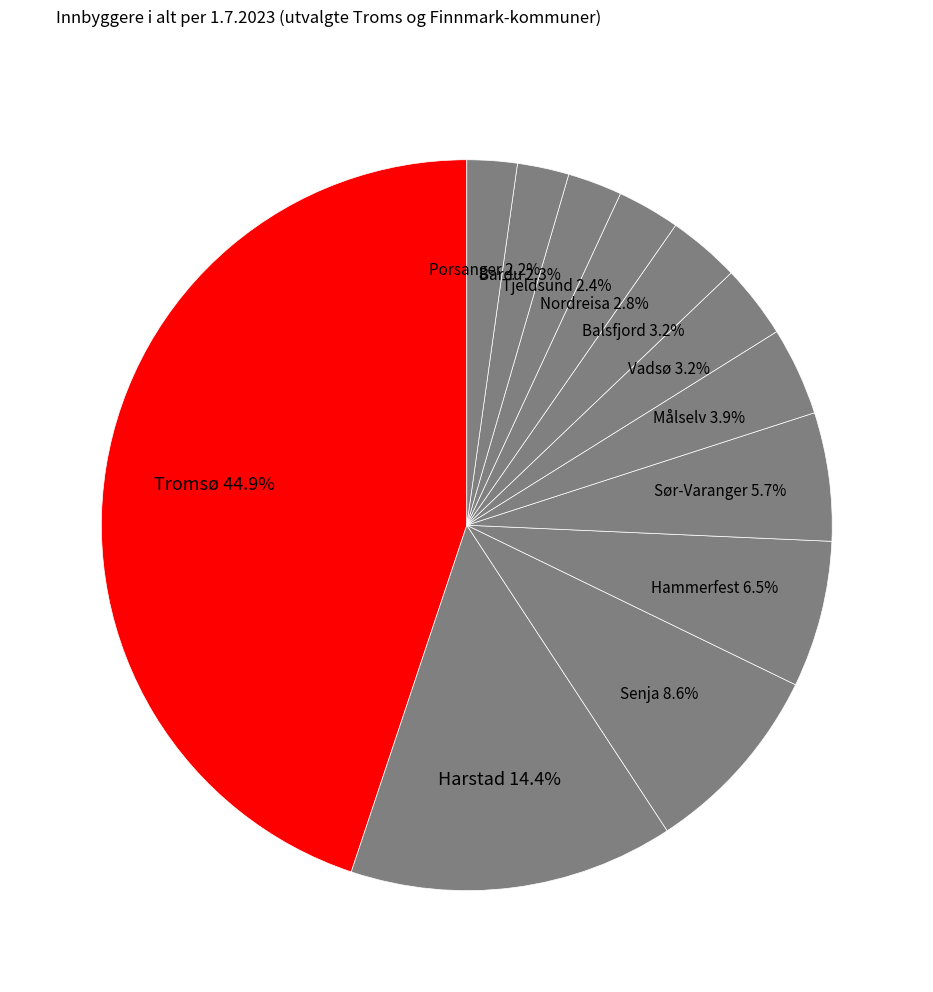

Which slice is the largest?

Tromsø